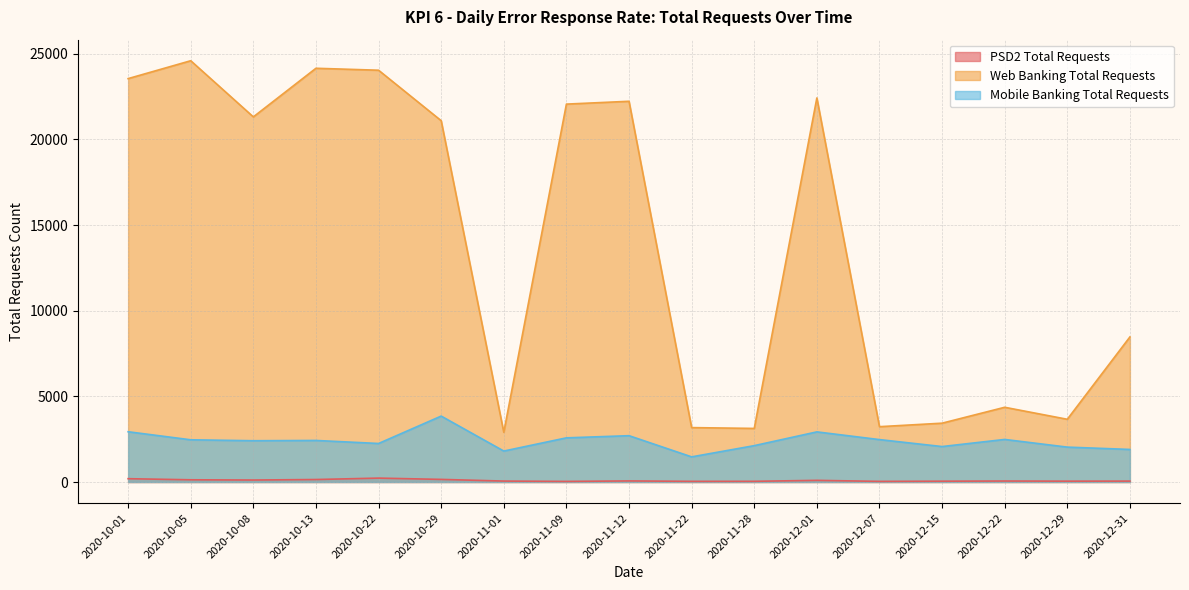

How many distinct data groups are displayed?

3